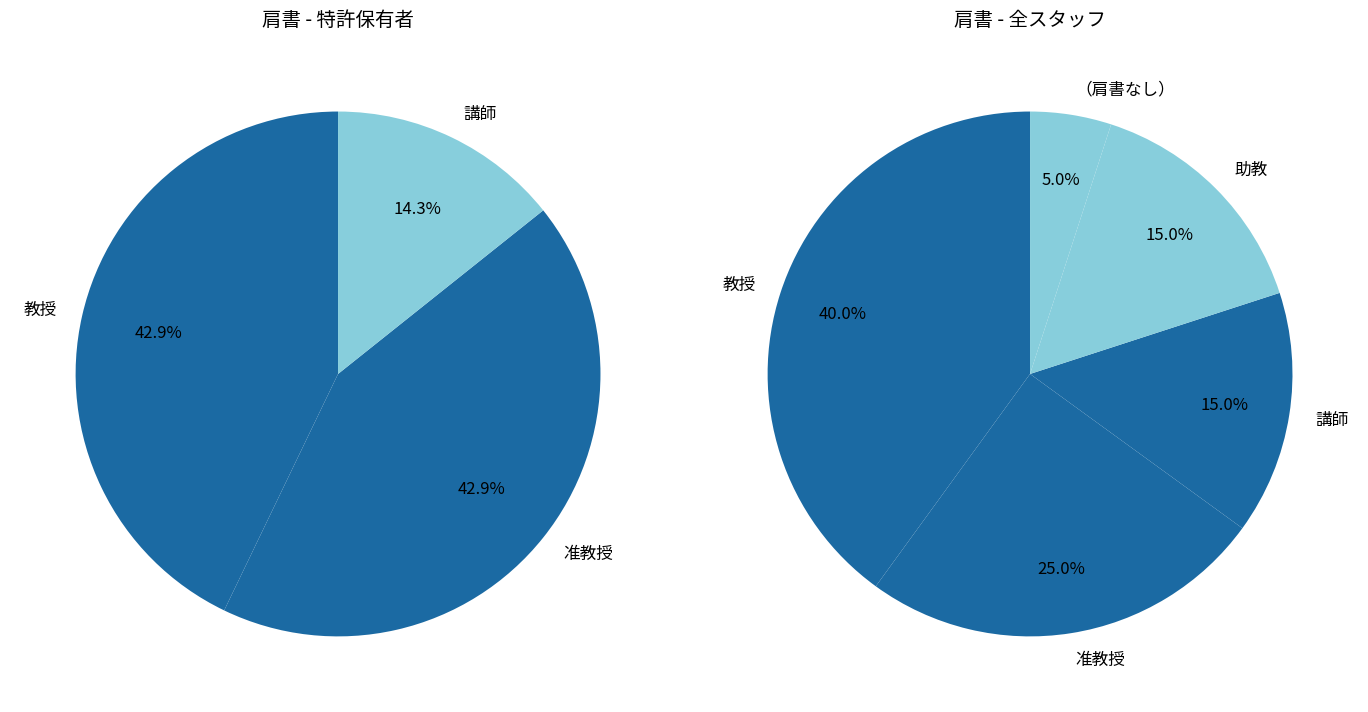

Rank the categories by value from highest to lowest.

教授, 准教授, 助教, 講師, 